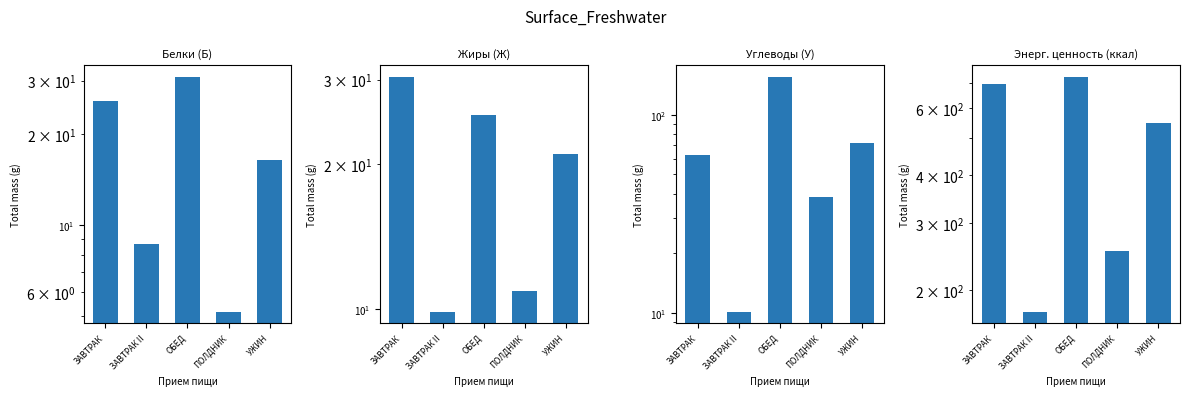

What are all the series names shown in the legend?

Белки (Б), Жиры (Ж), Углеводы (У), Энерг. ценность (ккал)